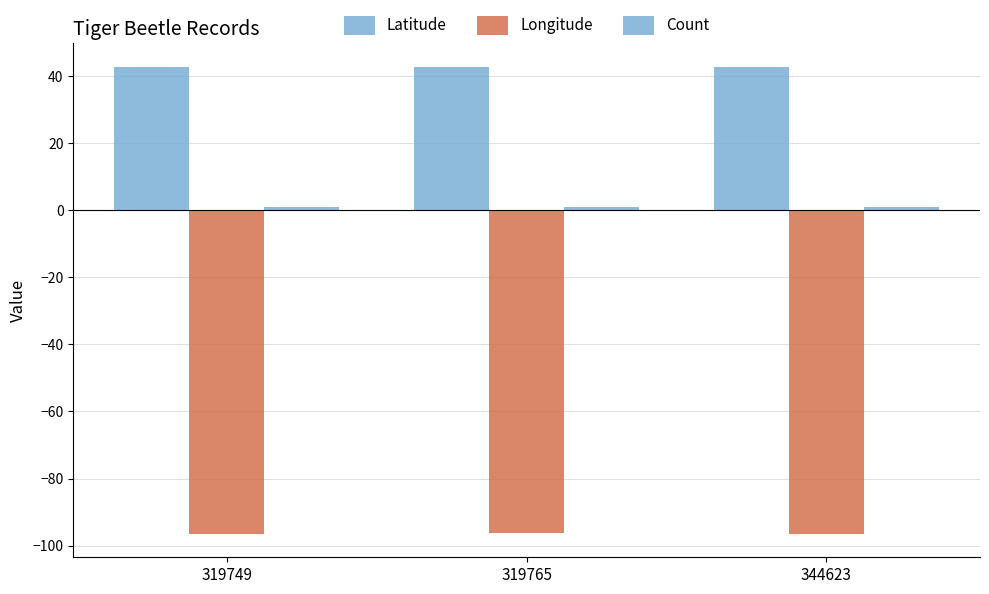

Reading left to right, what are all the values shown in this chart?

Latitude: 42.7	42.8	42.7
Longitude: -96.5	-96.2	-96.5
Count: 1.0	1.0	1.0